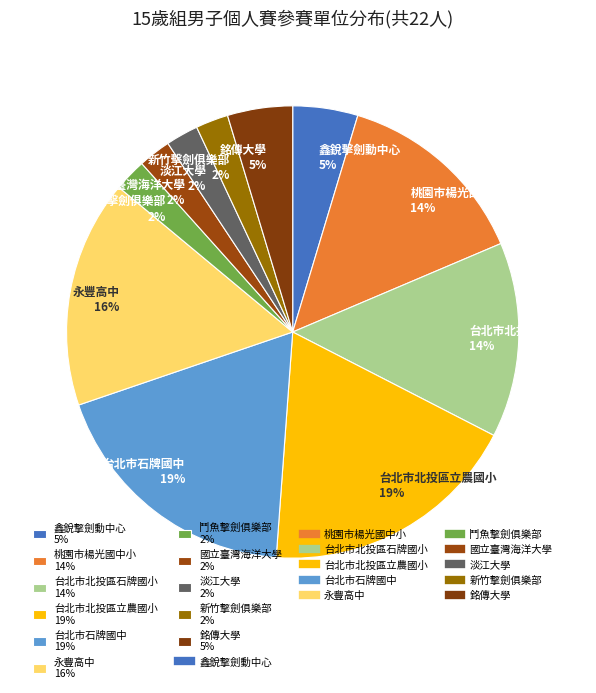

Approximately how many times larger is the value at 國立臺灣海洋大學 compared to 台北市北投區立農國小?

0.1